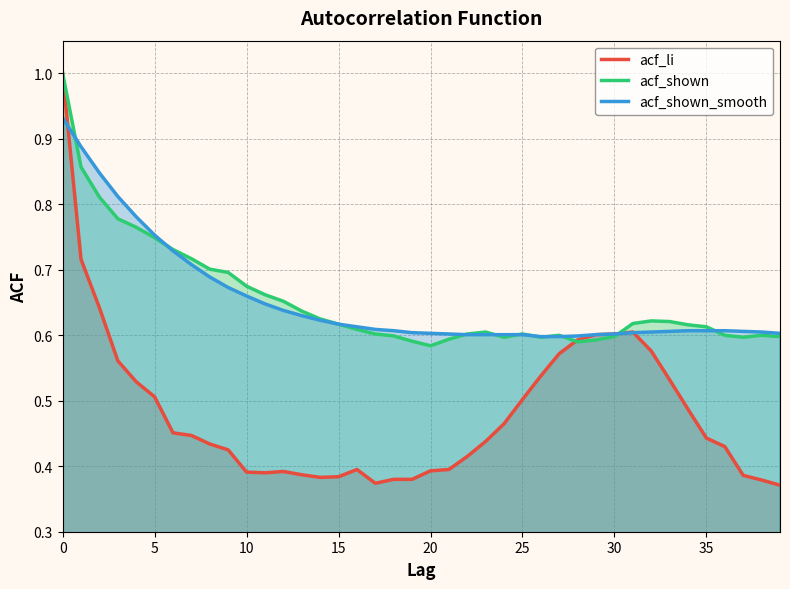

At which category does the chart reach its minimum across all series?

39